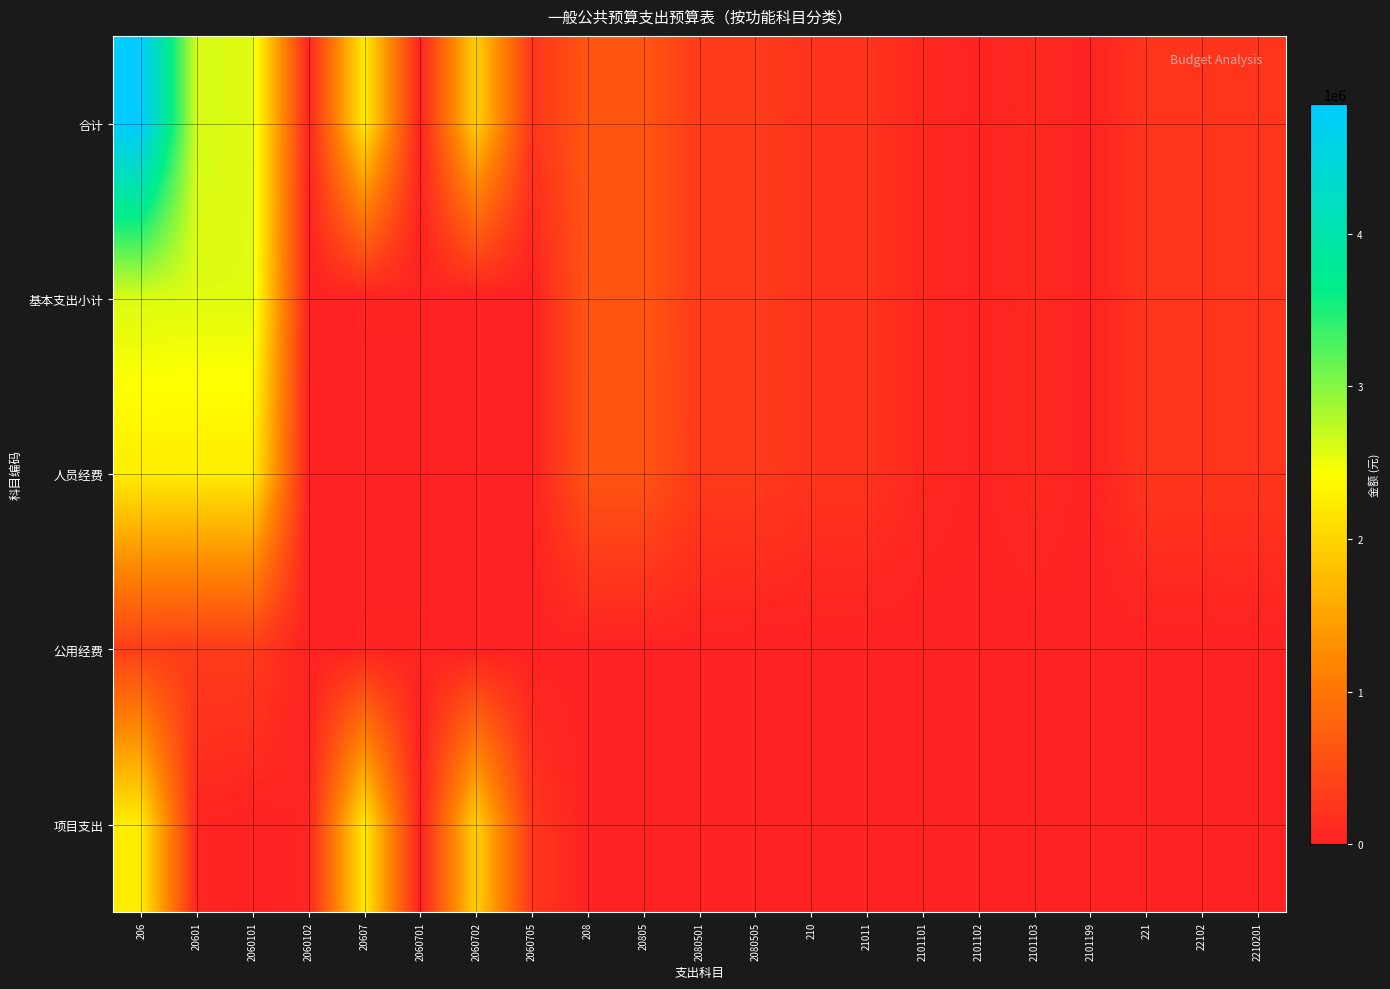

Reading right to left, transcribe all the data shown in this chart.

合计: 2210201=241528.8	22102=241528.8	221=241528.8	2101199=7800.0	2101103=100449.0	2101102=24031.8	2101101=78709.4	21011=210990.2	210=210990.2	2080505=312937.6	2080501=312262.8	20805=625200.4	208=625200.4	2060705=250000.0	2060702=1955000.0	2060701=25000.0	20607=2230000.0	2060102=46000.0	2060101=2575491.2	20601=2621491.2	206=4851491.2
基本支出小计: 2210201=241528.8	22102=241528.8	221=241528.8	2101199=7800.0	2101103=100449.0	2101102=24031.8	2101101=78709.4	21011=210990.2	210=210990.2	2080505=312937.6	2080501=312262.8	20805=625200.4	208=625200.4	2060705=0.0	2060702=0.0	2060701=25000.0	20607=25000.0	2060102=0.0	2060101=2575491.2	20601=2575491.2	206=2600491.2
人员经费: 2210201=241528.8	22102=241528.8	221=241528.8	2101199=7800.0	2101103=100449.0	2101102=24031.8	2101101=78709.4	21011=210990.2	210=210990.2	2080505=312937.6	2080501=303862.8	20805=616800.4	208=616800.4	2060705=0.0	2060702=0.0	2060701=0.0	20607=0.0	2060102=0.0	2060101=2253893.2	20601=2253893.2	206=2253893.2
公用经费: 2210201=0.0	22102=0.0	221=0.0	2101199=0.0	2101103=0.0	2101102=0.0	2101101=0.0	21011=0.0	210=0.0	2080505=0.0	2080501=8400.0	20805=8400.0	208=8400.0	2060705=0.0	2060702=0.0	2060701=25000.0	20607=25000.0	2060102=0.0	2060101=321598.0	20601=321598.0	206=346598.0
项目支出: 2210201=0.0	22102=0.0	221=0.0	2101199=0.0	2101103=0.0	2101102=0.0	2101101=0.0	21011=0.0	210=0.0	2080505=0.0	2080501=0.0	20805=0.0	208=0.0	2060705=250000.0	2060702=1955000.0	2060701=0.0	20607=2205000.0	2060102=46000.0	2060101=0.0	20601=46000.0	206=2251000.0